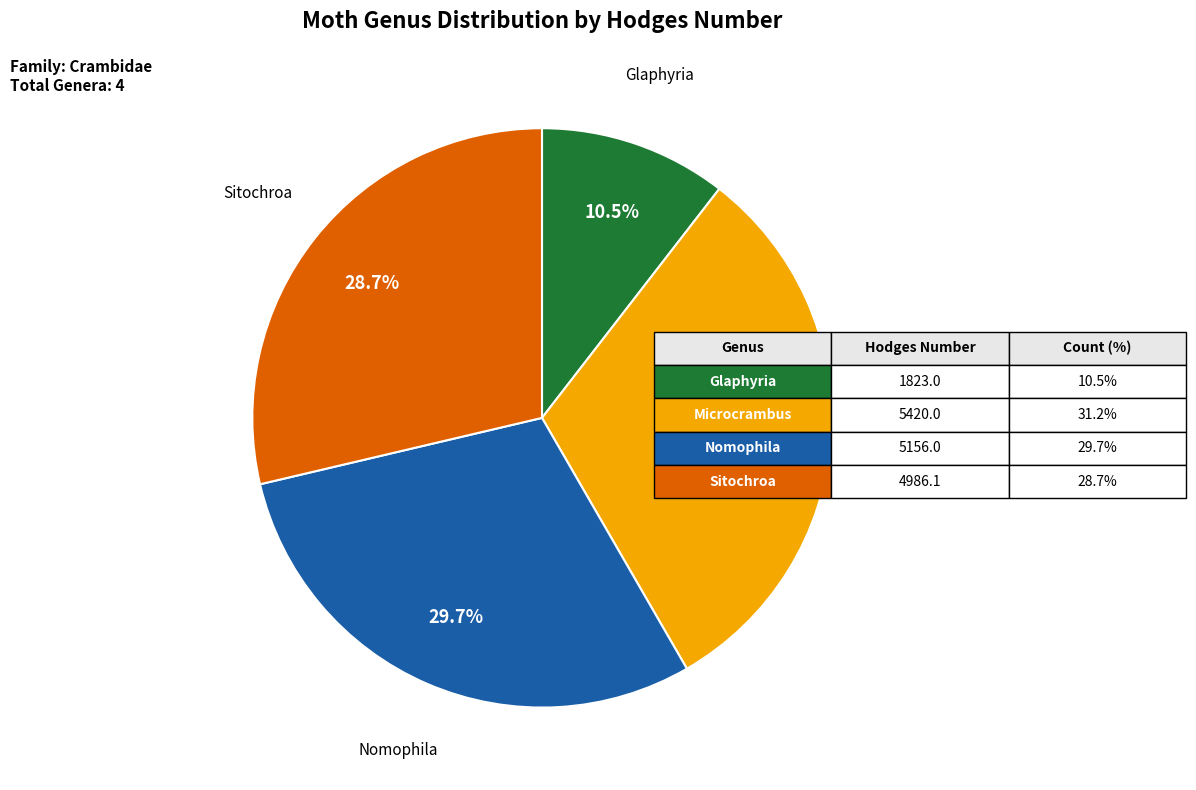

Does Glaphyria account for over 50% of the chart?

No